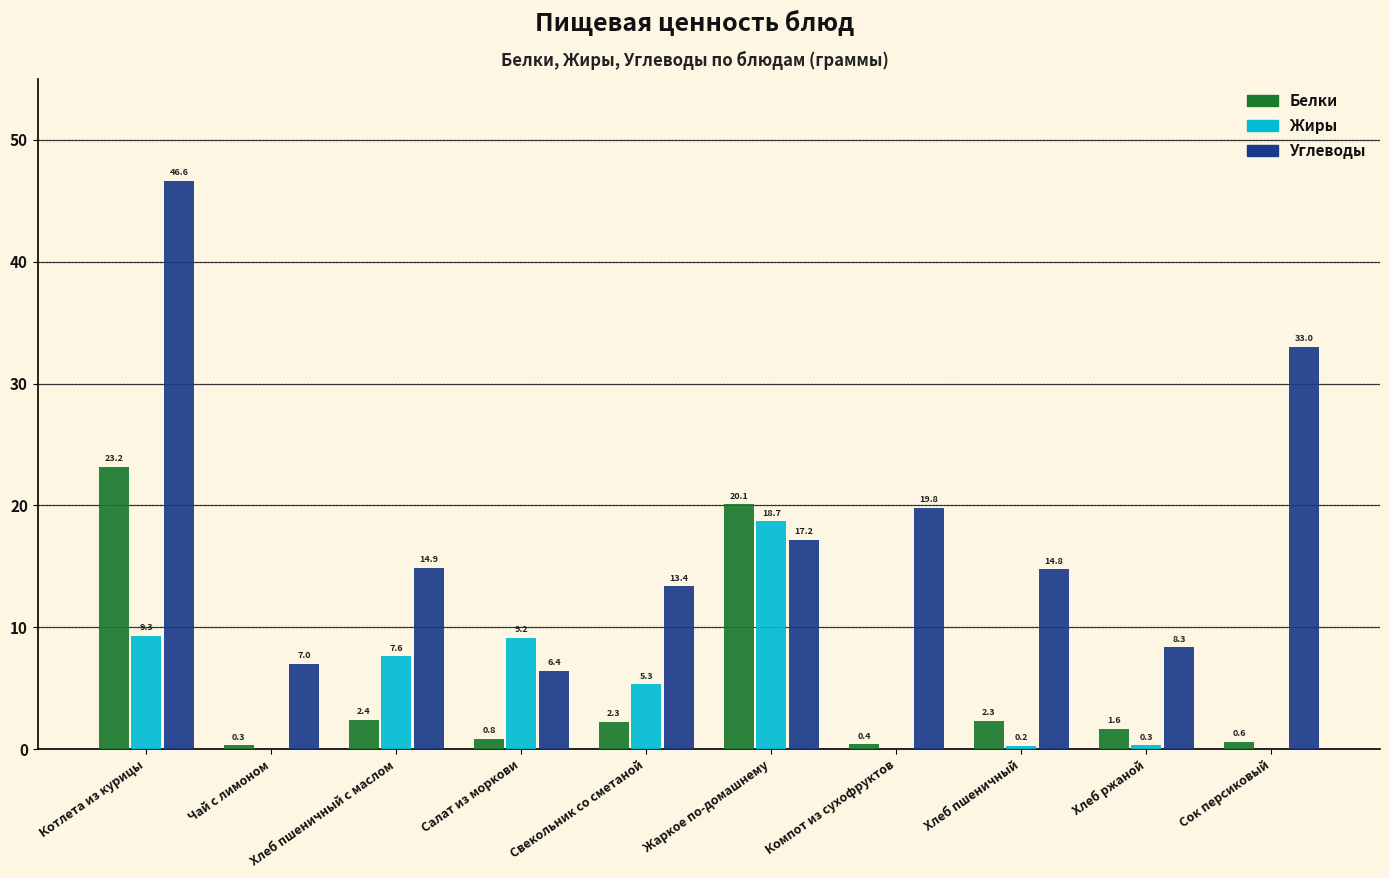

Which category has the highest value in the Углеводы series?

Котлета из курицы